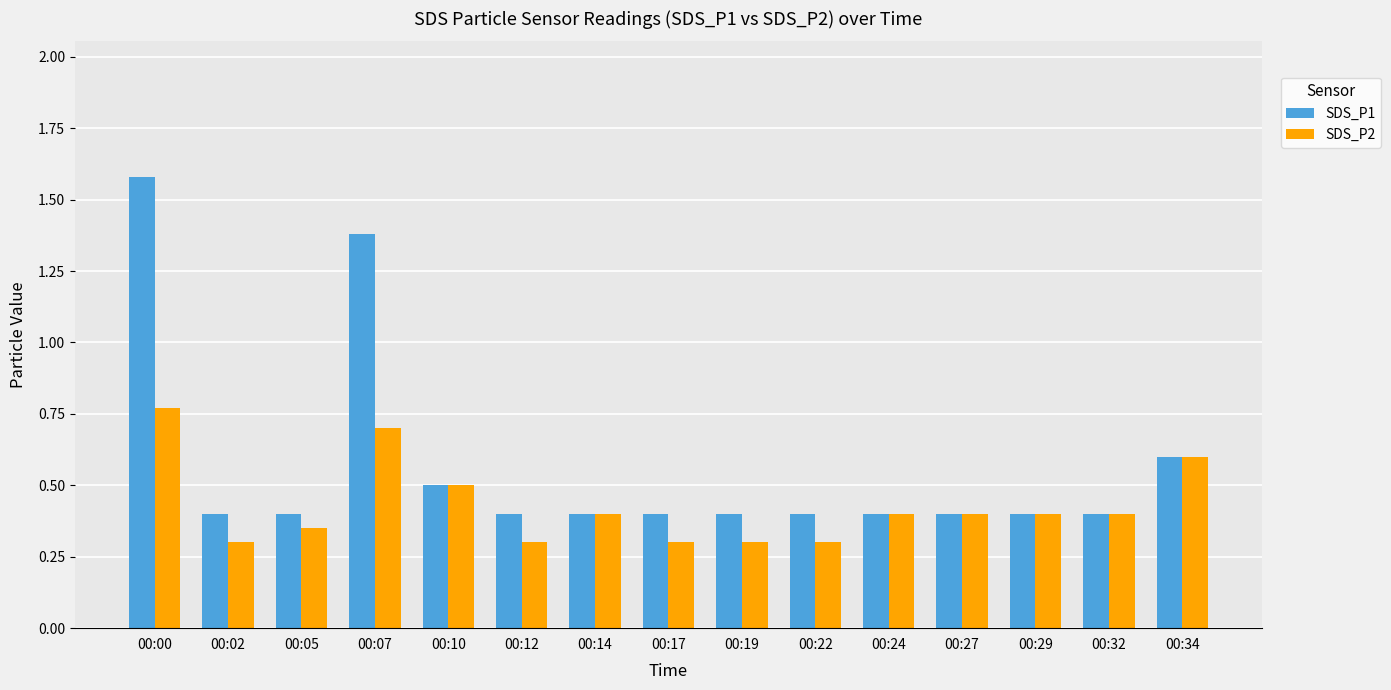

How many SDS_P2 values are between 0 and 1?

15